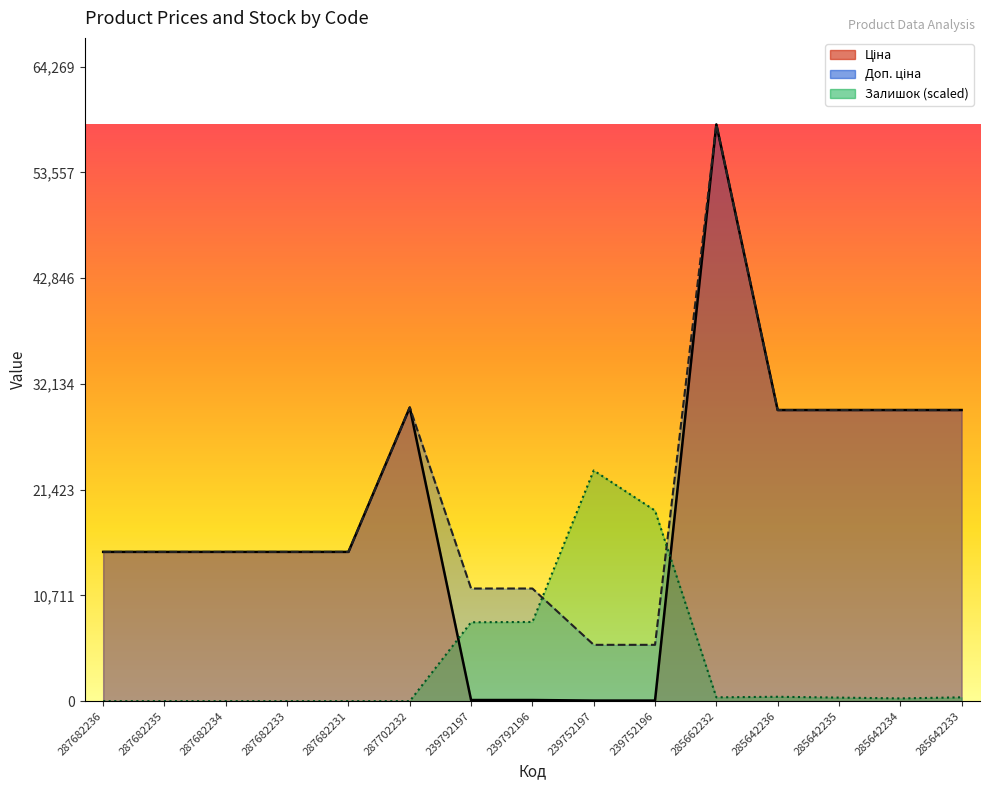

What is the sum of the Залишок values at 285642234 and 287682233?

276.6